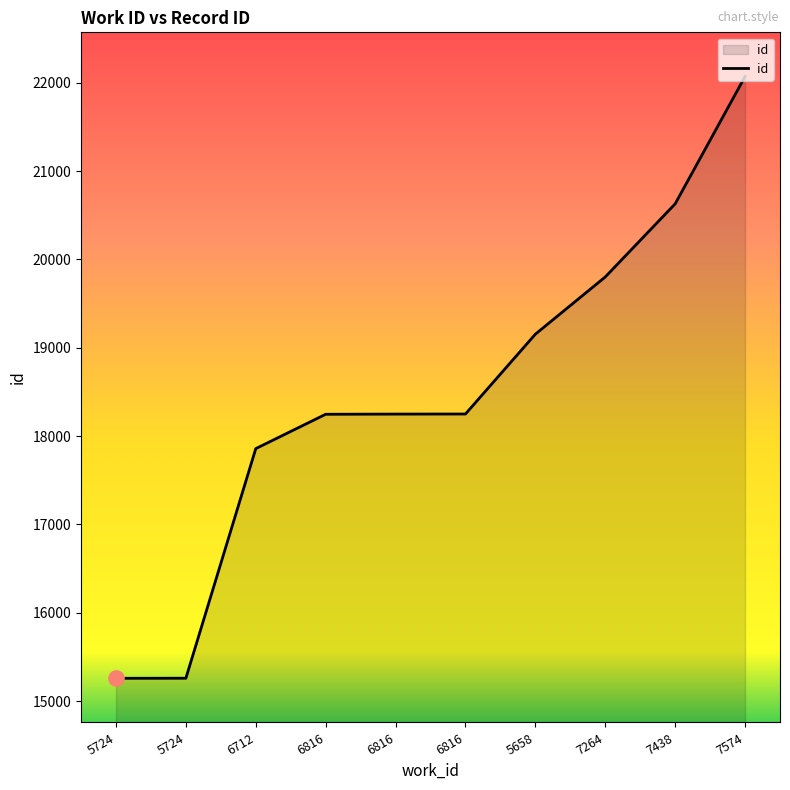

What is the ratio of the value at 5724 to the value at 7574?

0.7